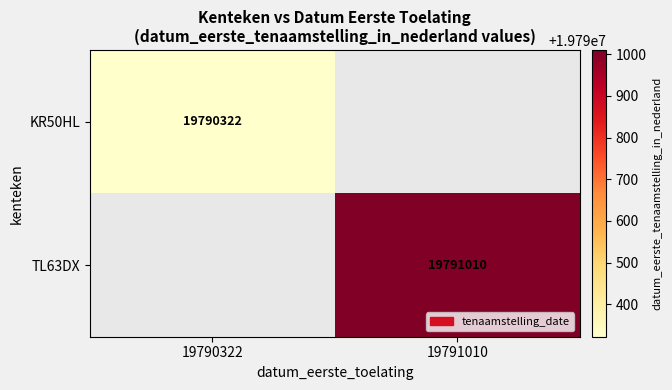

True or false: TL63DX has a value of 19791010 at 19791010.

True